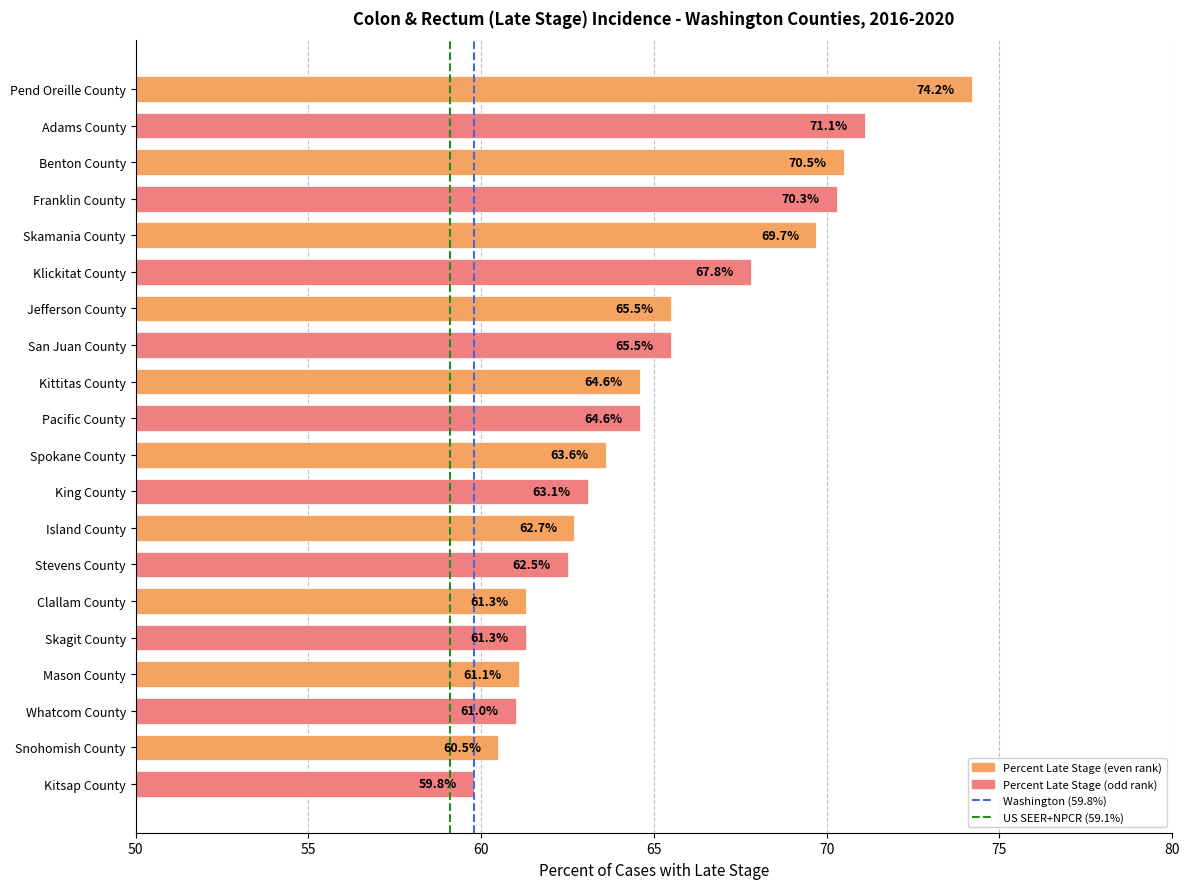

What is the label of the 19th bar from the top?

Snohomish County